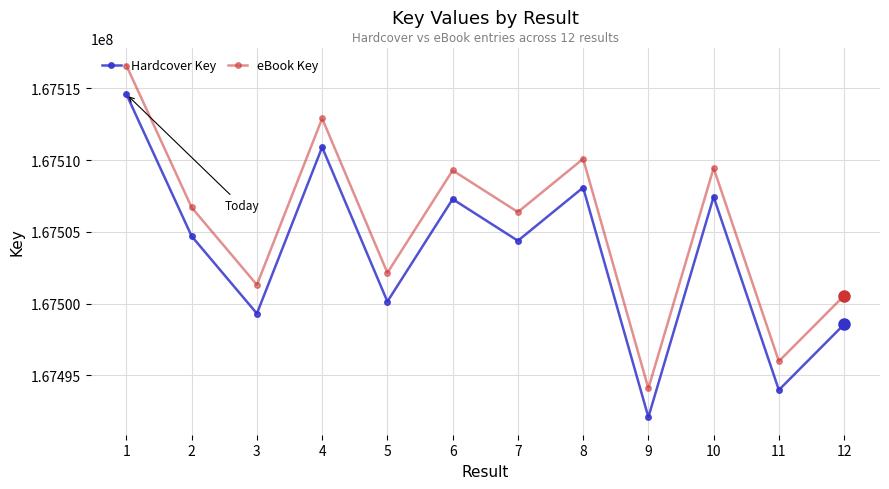

Rank the series at 8 from highest to lowest value.

eBook Key, Hardcover Key